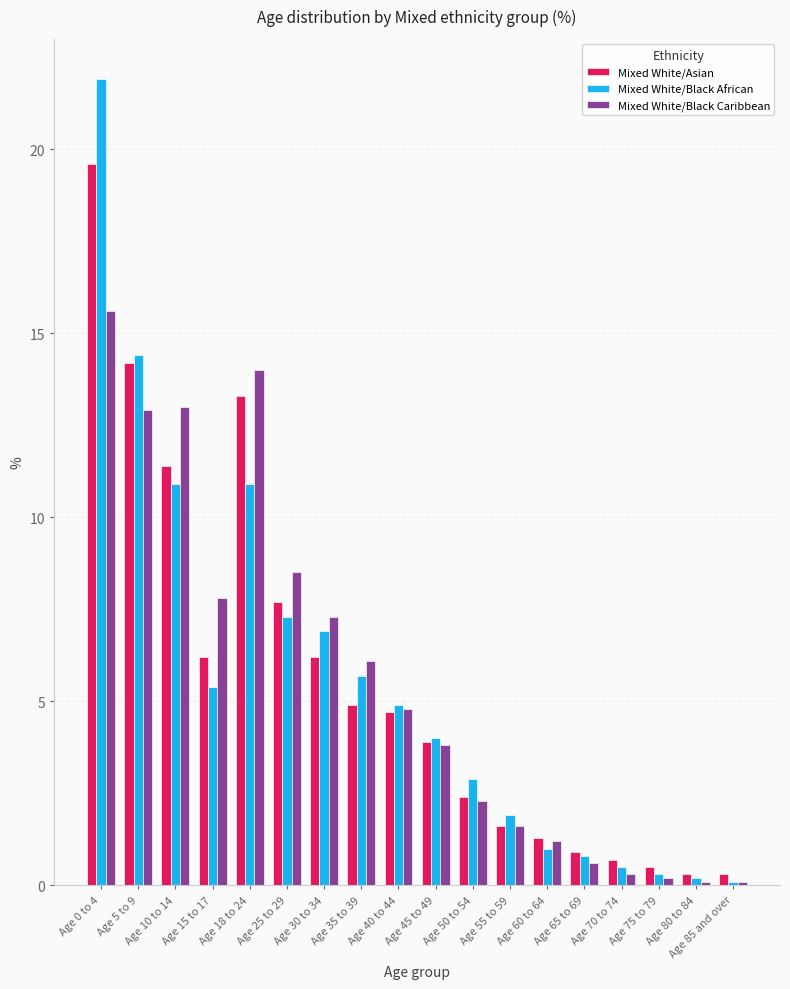

What are all the series names shown in the legend?

Mixed White/Asian, Mixed White/Black African, Mixed White/Black Caribbean